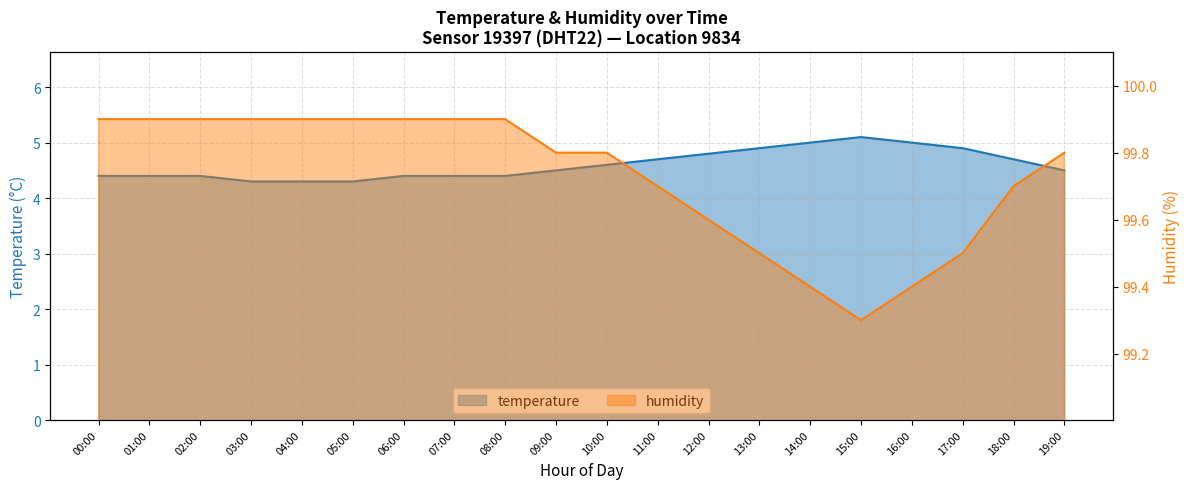

How many series are shown in this chart?

2